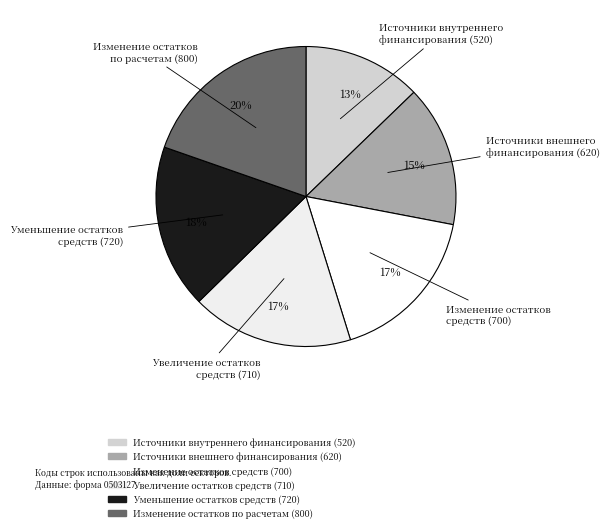

To the nearest percent, what percentage of the pie is Изменение остатков средств (700)?

17%